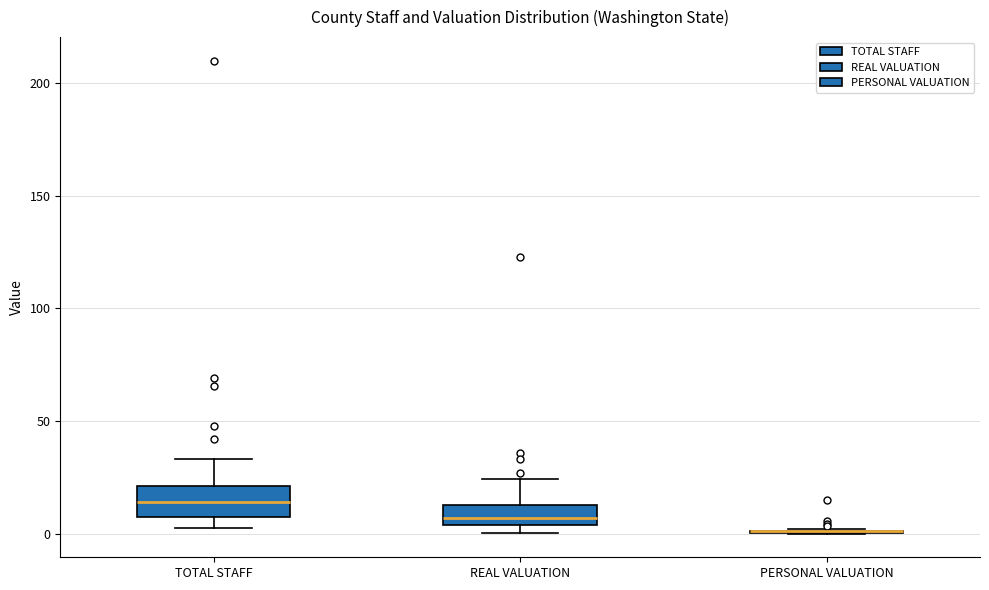

Reading left to right, transcribe this box plot: for each box, give where its median line is, the range the box spans, and where its two whiskers end, as read against the y-axis. The values are not printed on the chart, so give them approximately, as read against the axis.

TOTAL STAFF: median 15, box 10 to 20, whiskers 0 to 35
REAL VALUATION: median 5 (inside the box), box 5 to 15, whiskers 0 to 25
PERSONAL VALUATION: box collapsed to a line at 0, whiskers 0 to 0